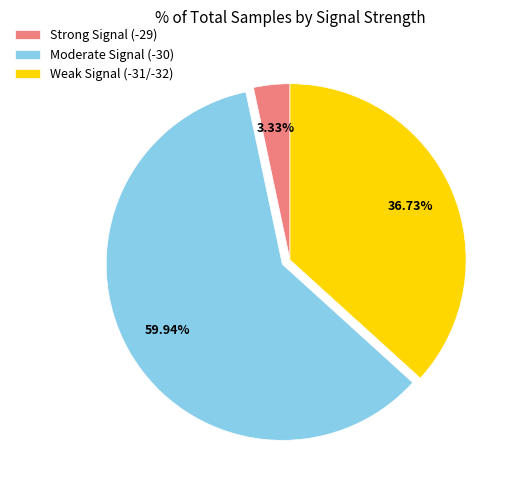

Which has a higher value, Moderate Signal (-30) or Weak Signal (-31/-32)?

Moderate Signal (-30)